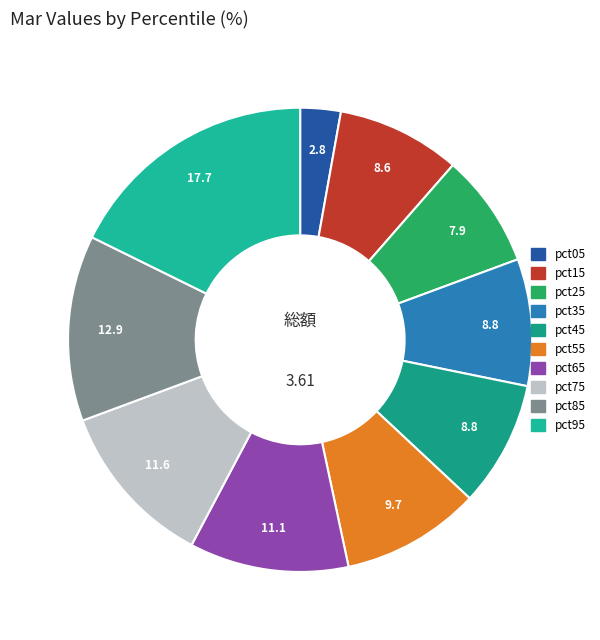

How many segments does this pie chart have?

10